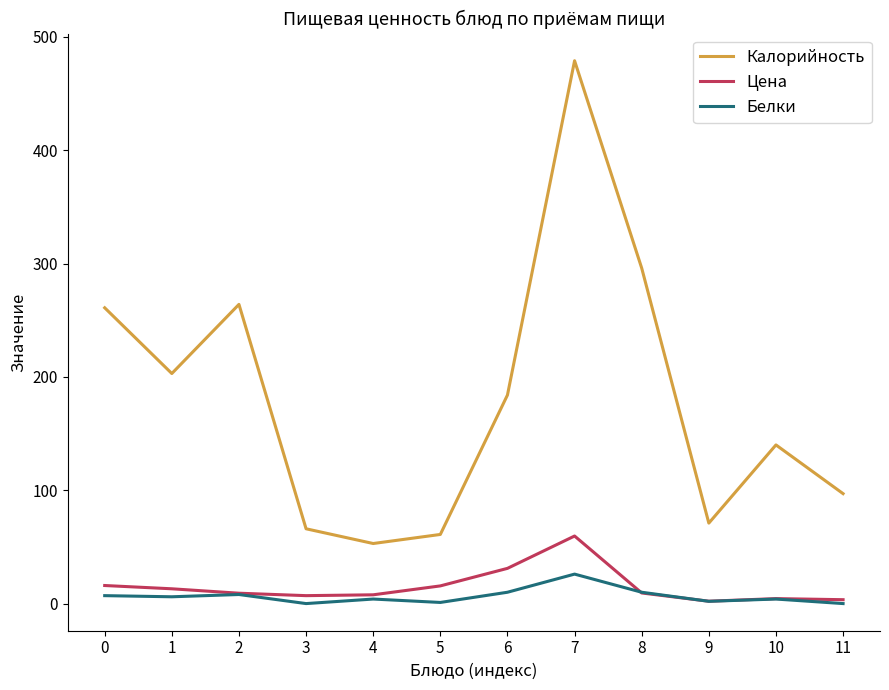

At 7, list the series in order from largest to smallest.

Калорийность, Цена, Белки